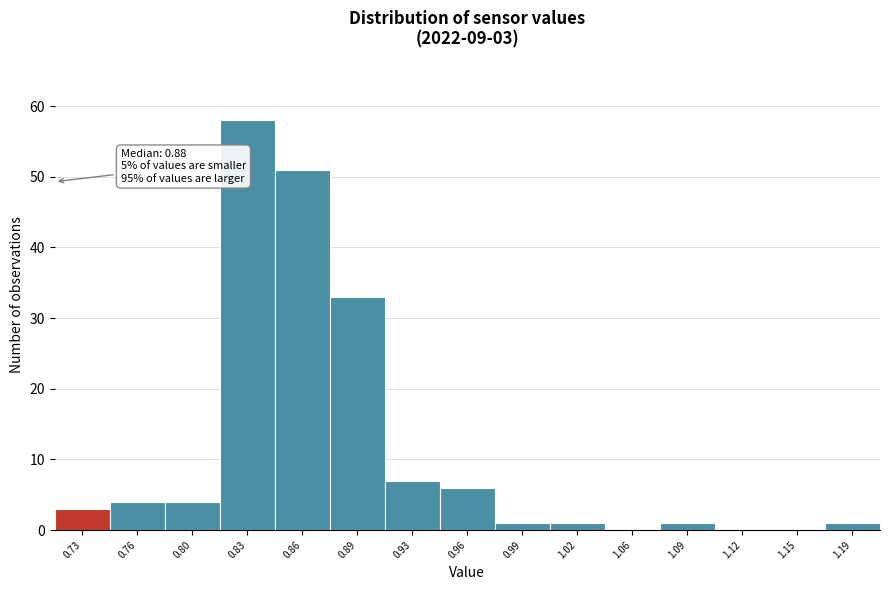

Reading left to right, extract all data points from this chart.

0.73=3	0.76=4	0.80=4	0.83=58	0.86=51	0.89=33	0.93=7	0.96=6	0.99=1	1.02=1	1.06=0	1.09=1	1.12=0	1.15=0	1.19=1